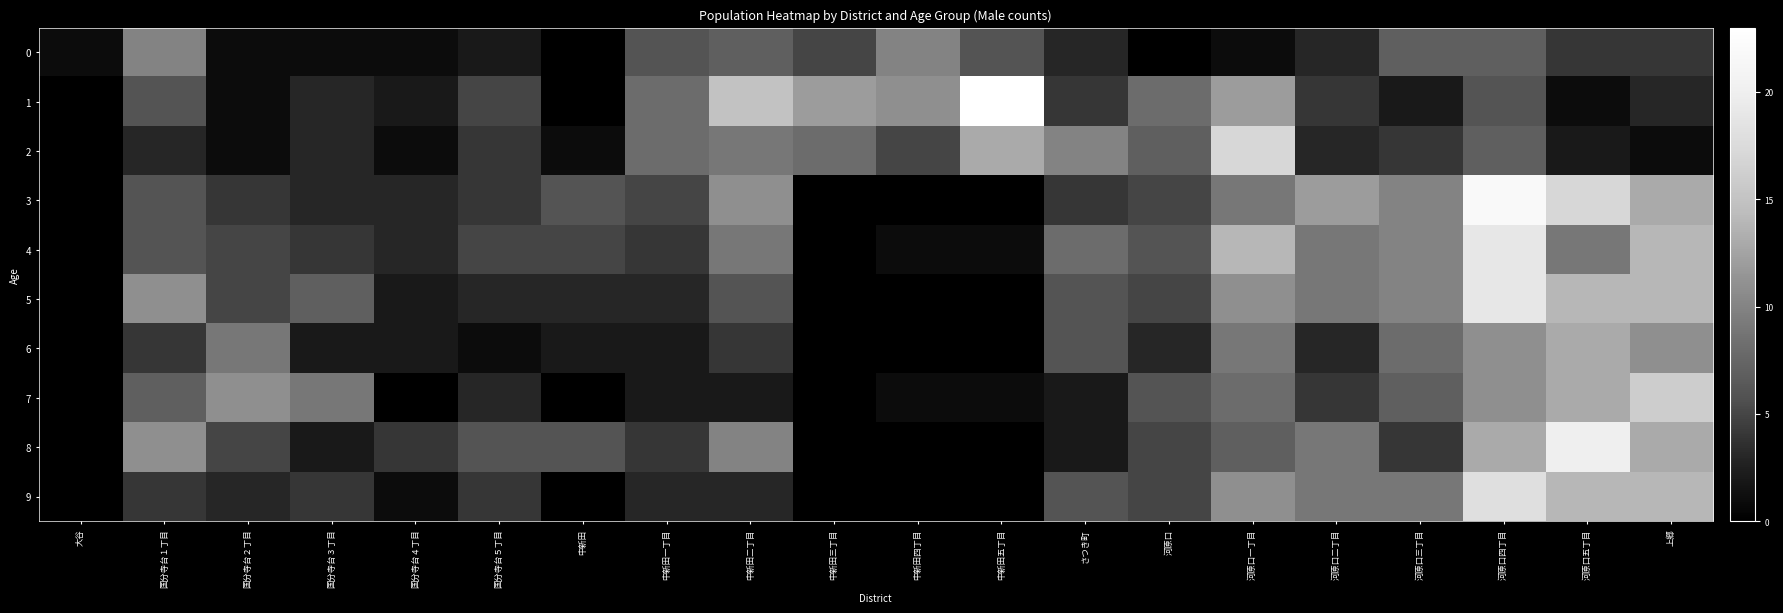

Which series has the largest total across all categories?

3